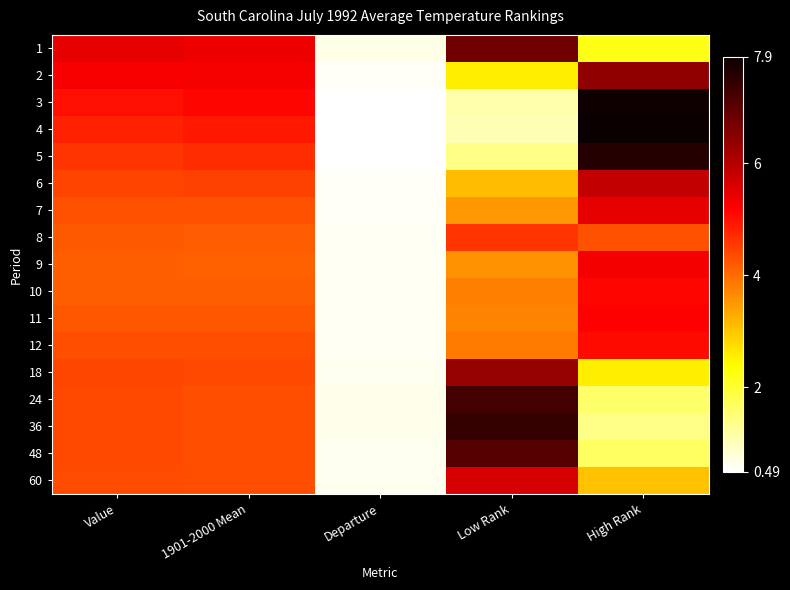

Which series has the largest total across all categories?

1